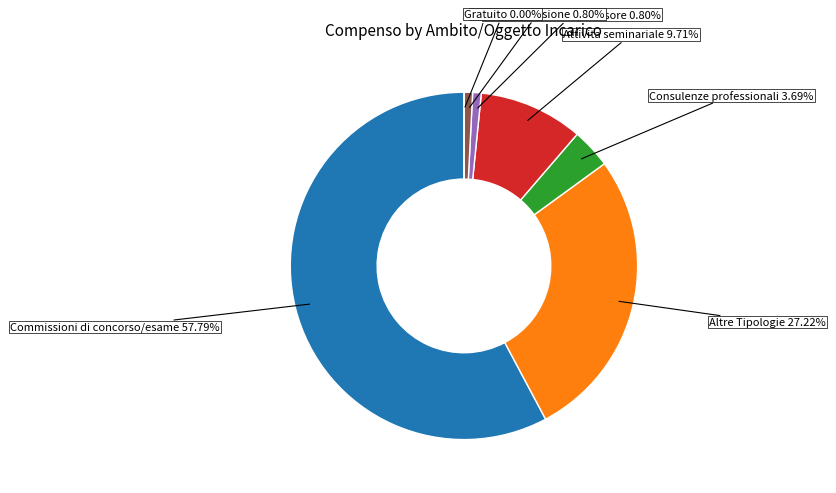

What is the largest slice in the pie chart?

Commissioni di concorso/esame 57.79%